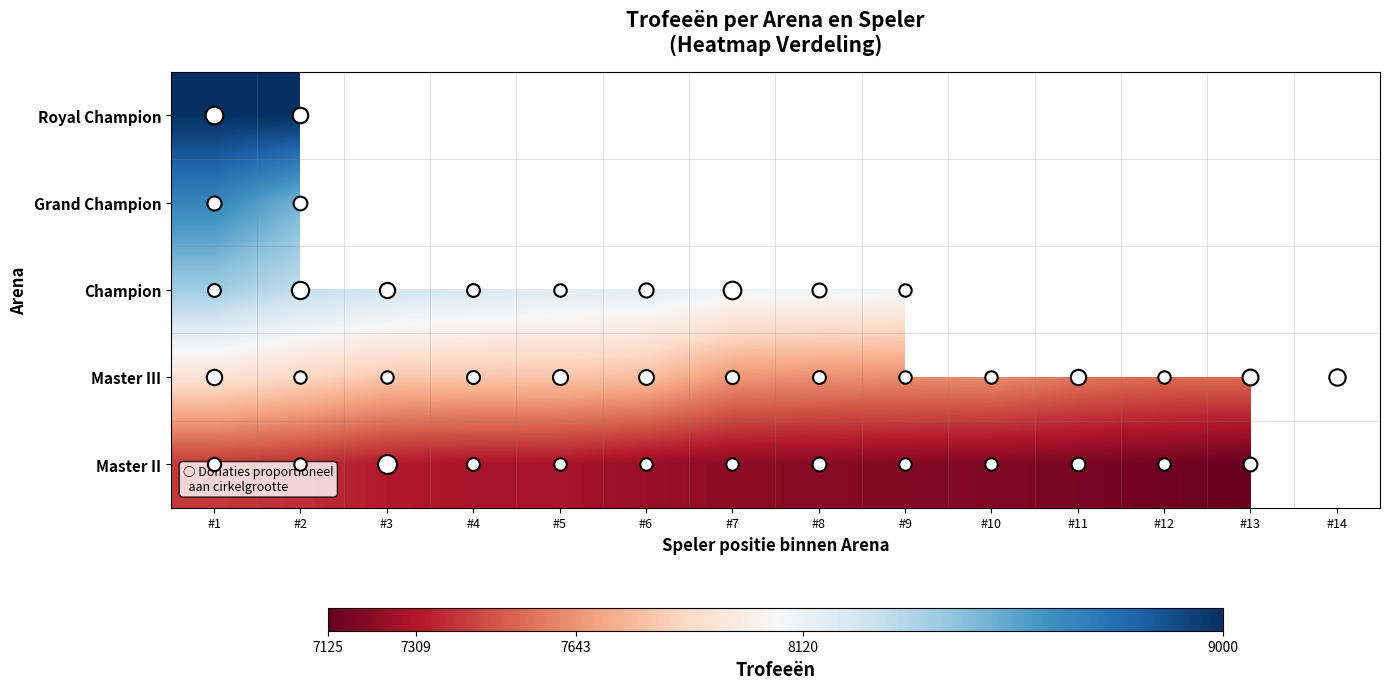

What is the minimum value shown in the chart?

7125.0